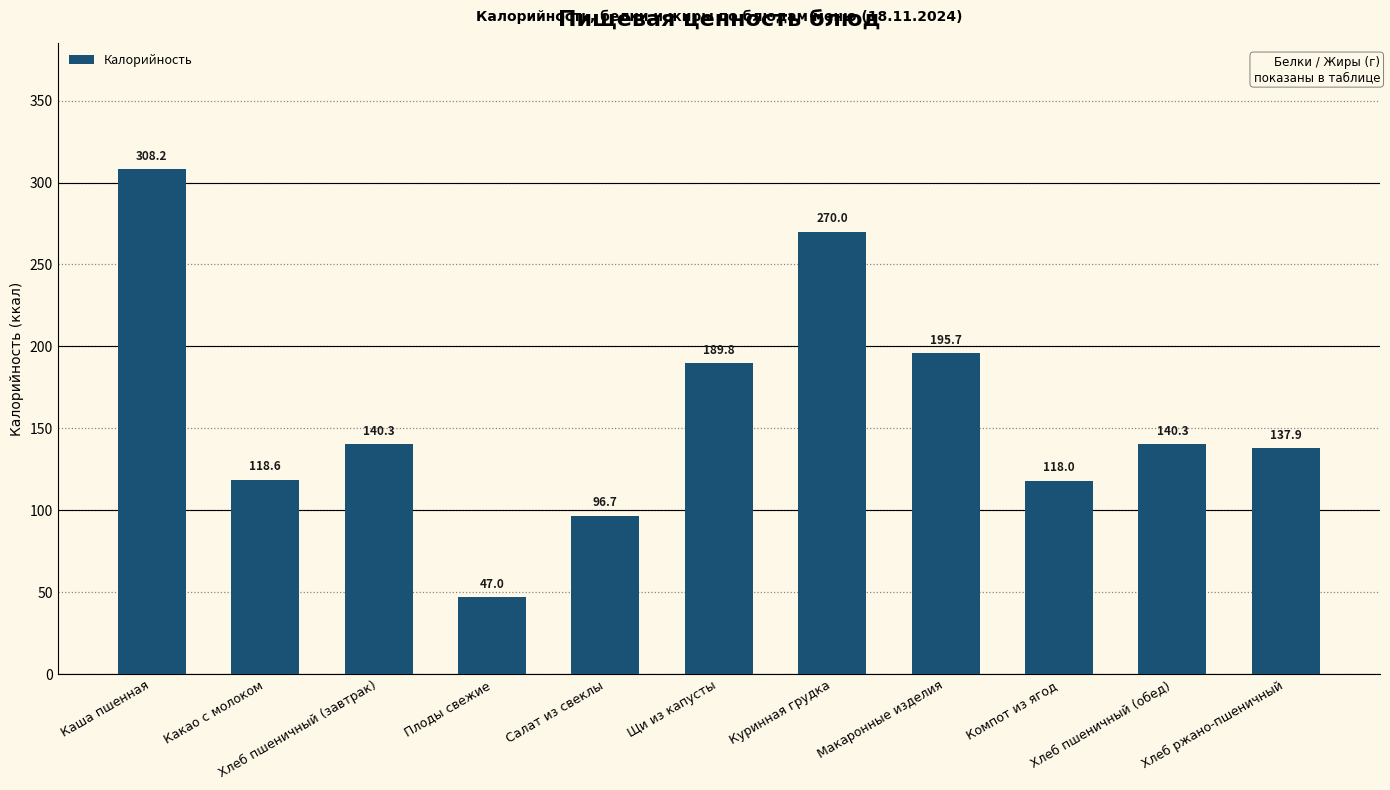

What is the label of the 6th bar from the right?

Щи из капусты